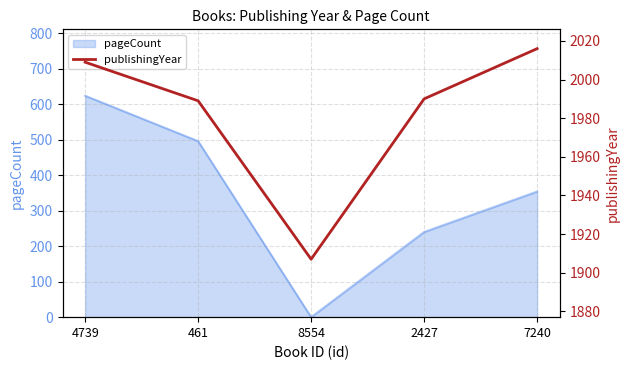

What is the change in value from 461 to 2427?

+1